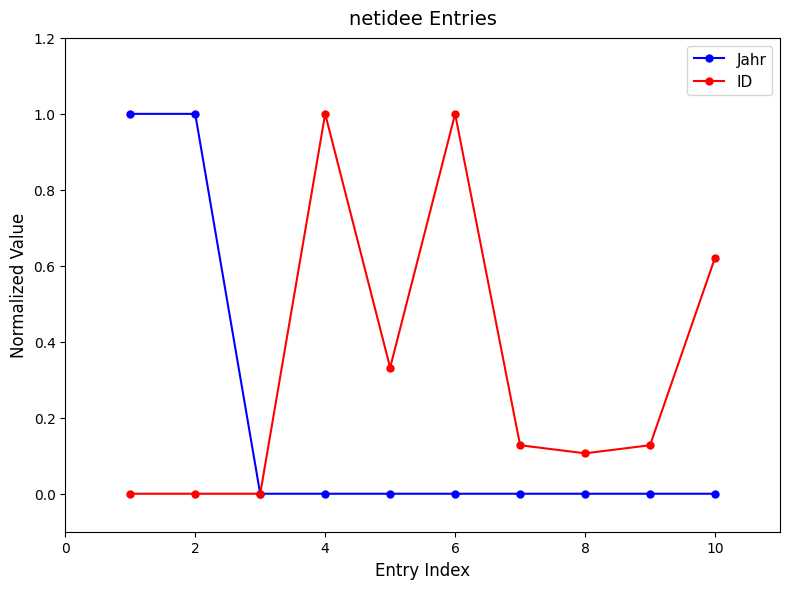

Which series has the largest total across all categories?

ID